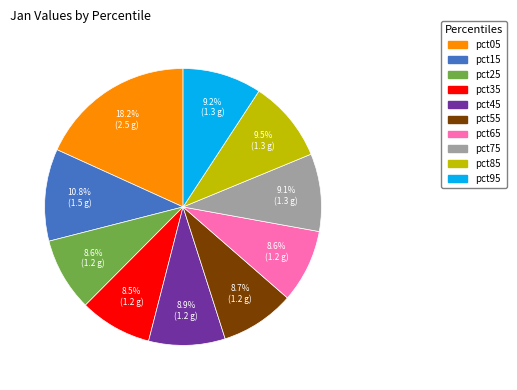

Do pct05 and pct15 together represent more than half of the pie?

No